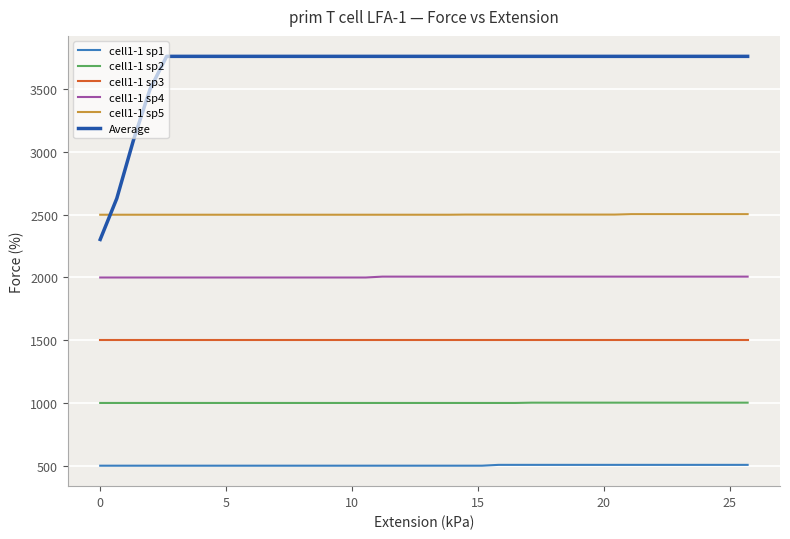

Which series has the largest total across all categories?

Average